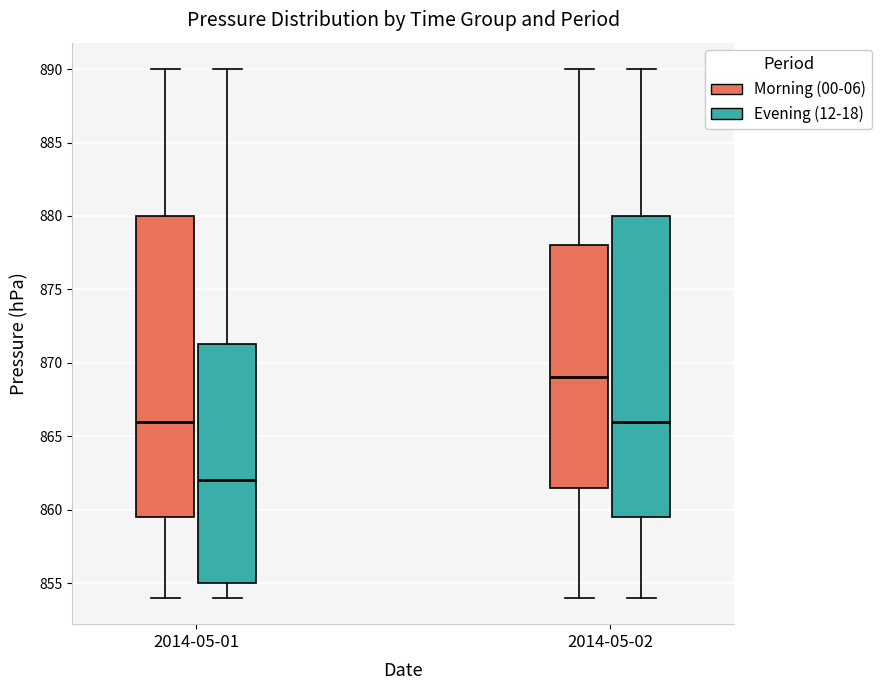

Which box's median line is the highest?

2014-05-02 (Morning (00-06))